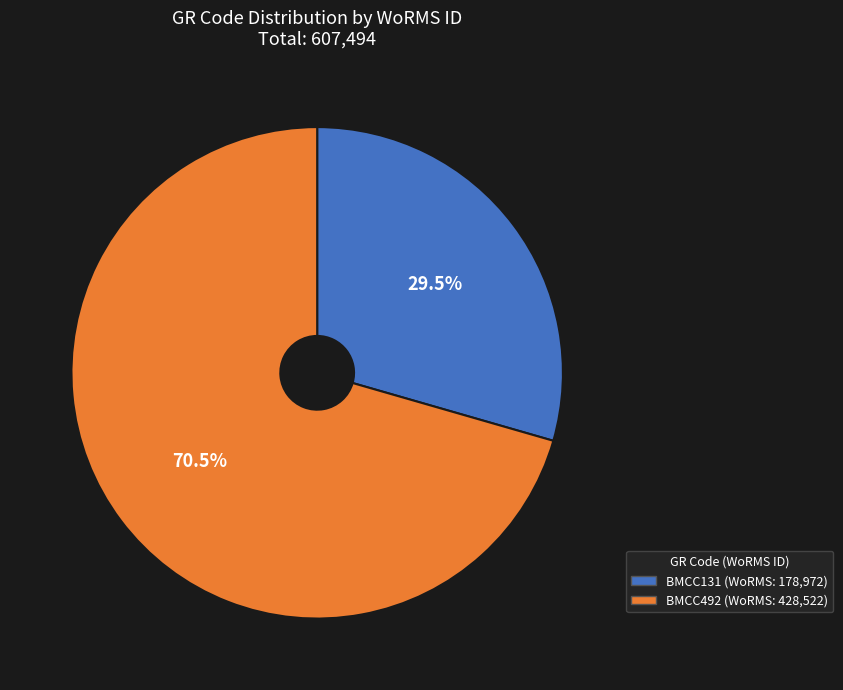

Rank the categories by value from lowest to highest.

BMCC131, BMCC492